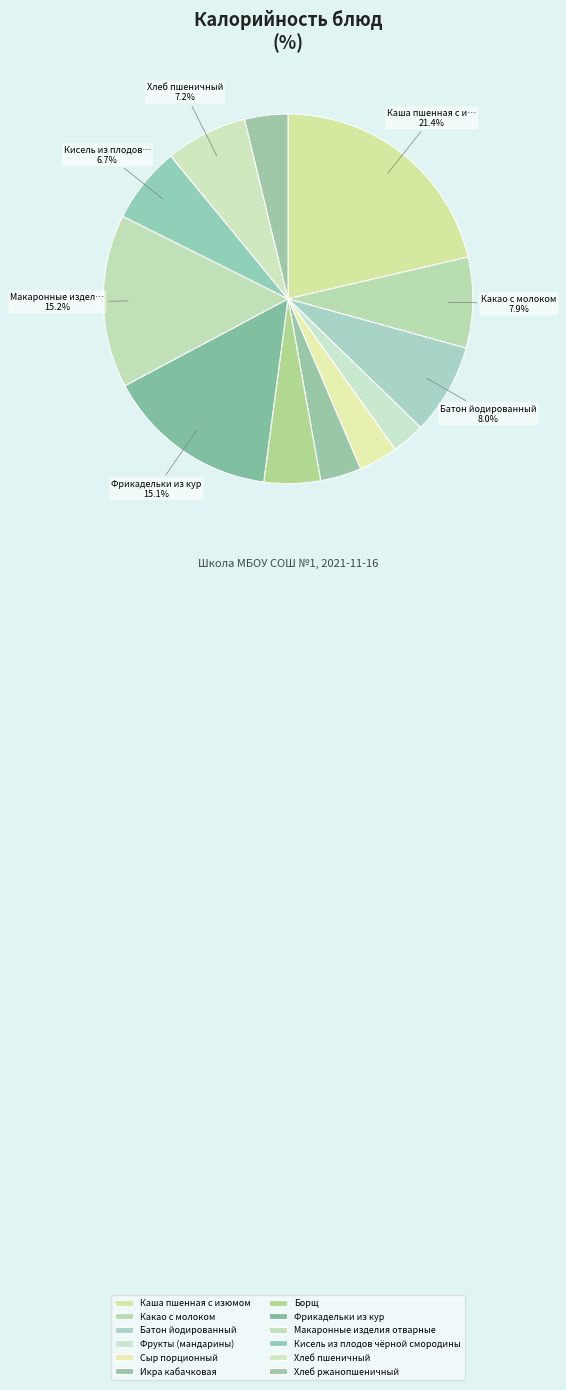

What percentage do Кисель из плодов чёрной смородины and Сыр порционный together represent?

10.1%